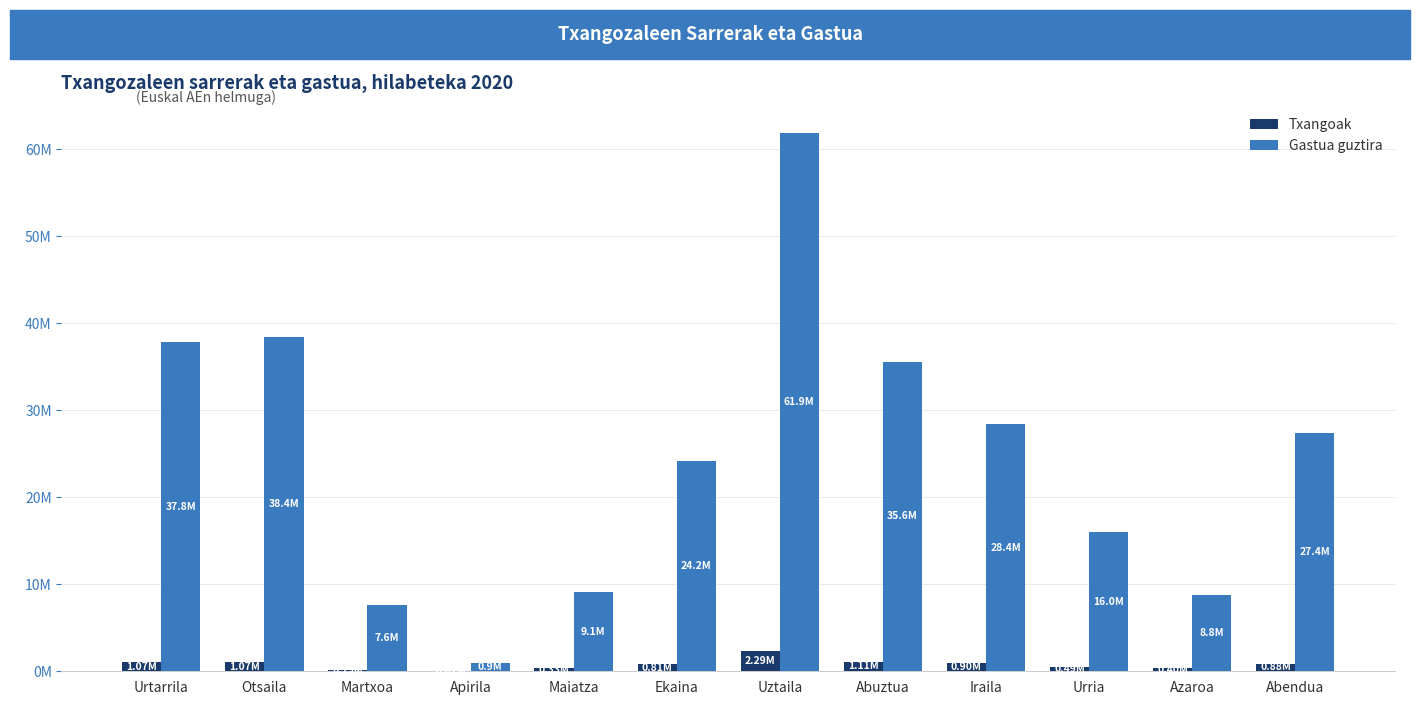

Is it true that Gastua guztira equals 37829909.4 at Urtarrila?

True